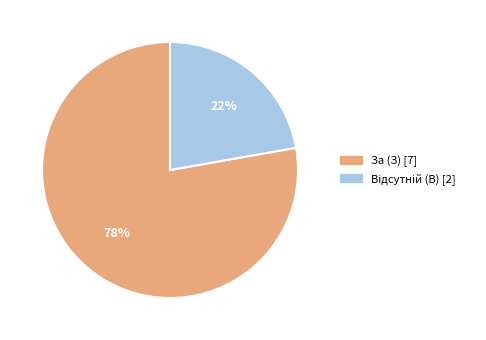

Is there a majority slice in this chart?

Yes